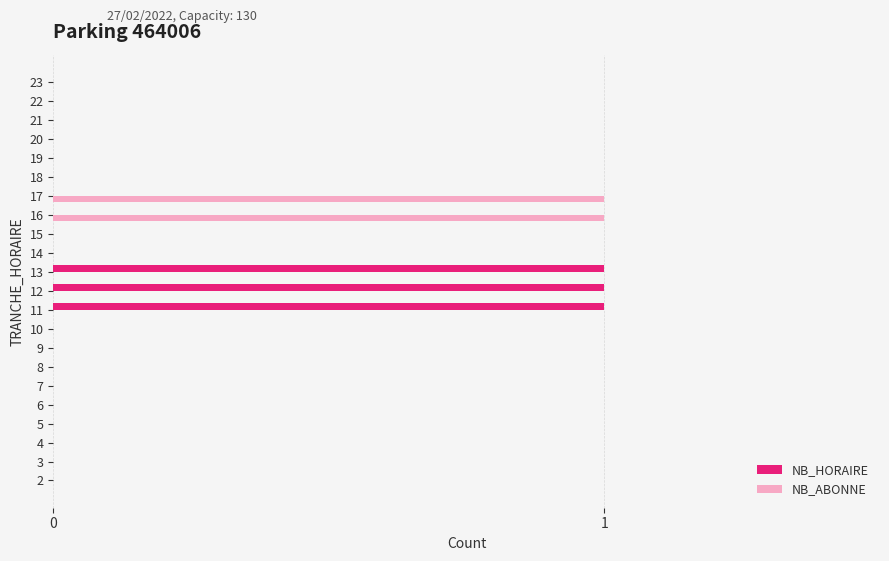

Is the value of NB_ABONNE at 21 greater than the value of NB_HORAIRE at 13?

No